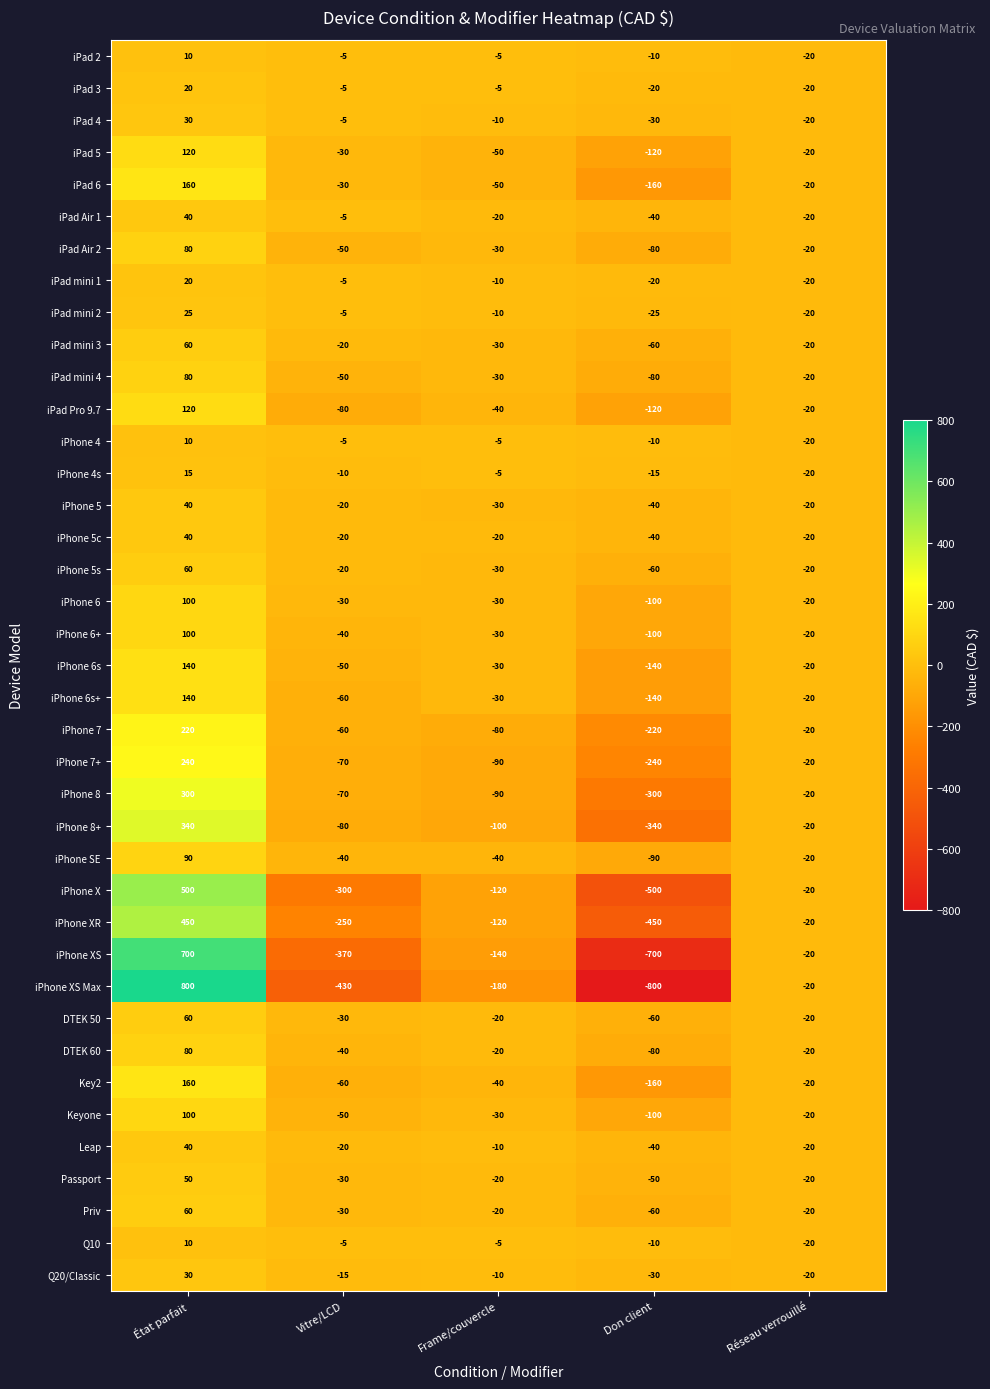

The iPhone 8 series shows -300 at Don client. True or false?

True